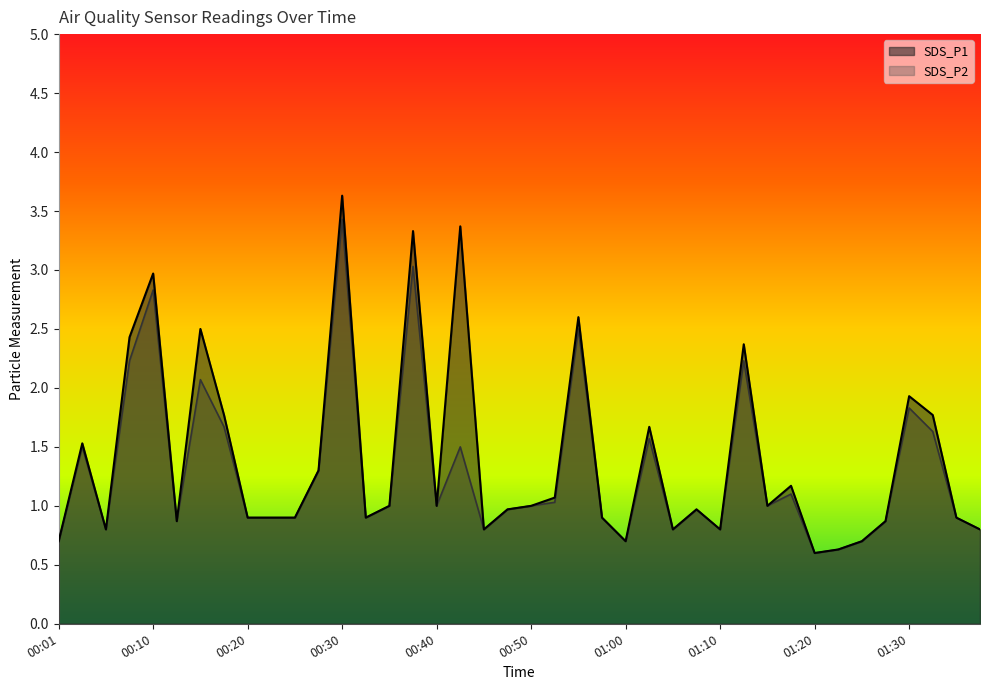

How many data points does each series have?

40